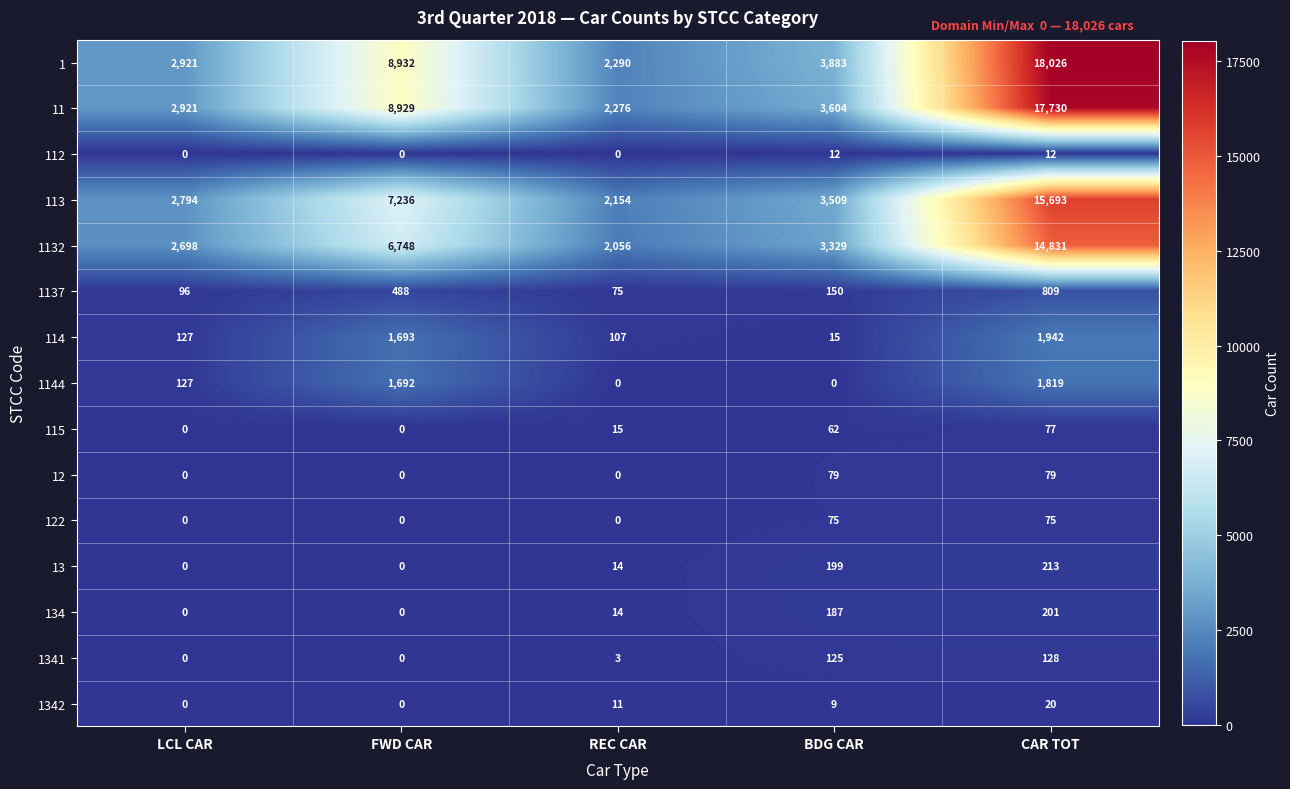

What is the sum of all 122 values?

150